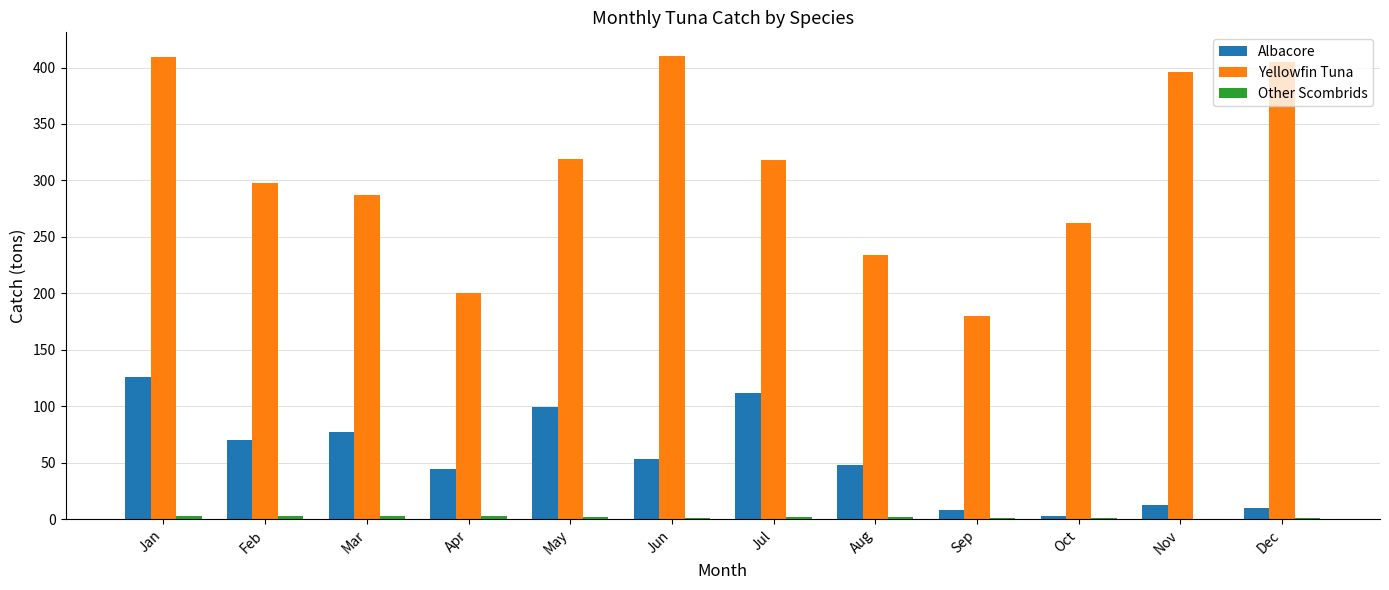

What value does the Albacore series have at Jul?

111.7